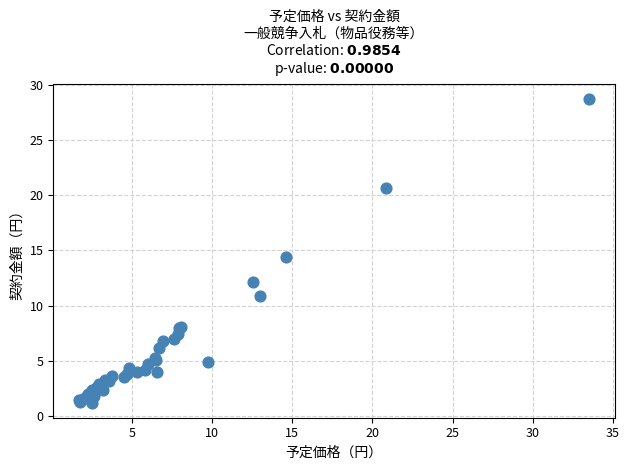

What Y value in the scatter plot is closest to 14?

14.4